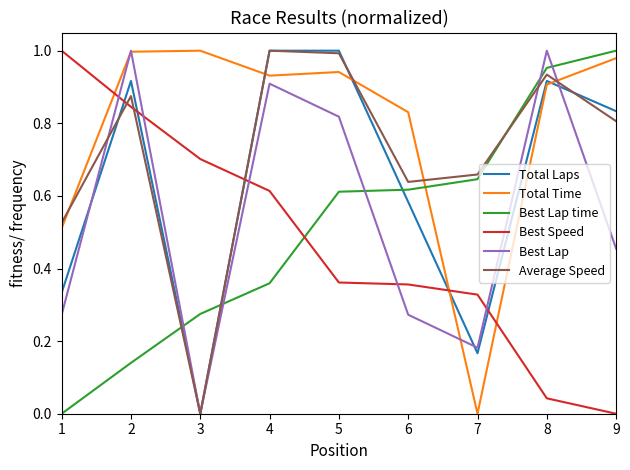

Which series changed the most between 2 and 3?

Best Lap